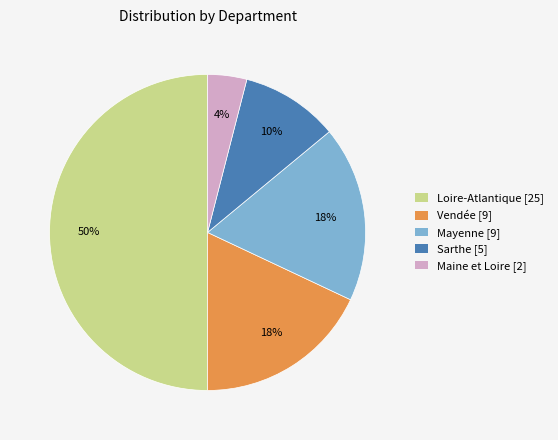

To the nearest percent, what is the difference between the largest and smallest slice percentages?

46%